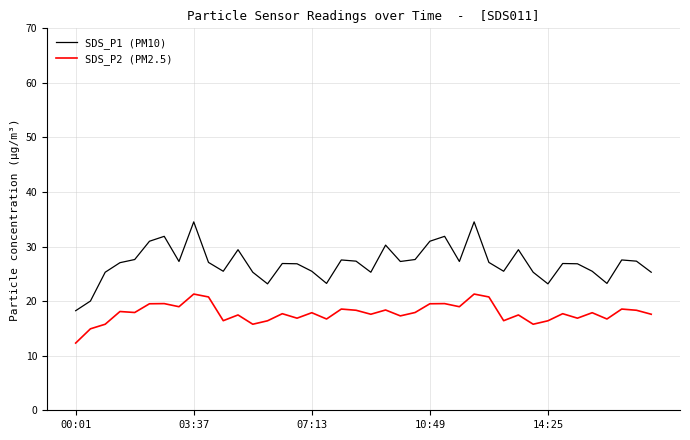

What is the difference between the maximum and minimum values in the SDS_P1 (PM10) series?

16.3